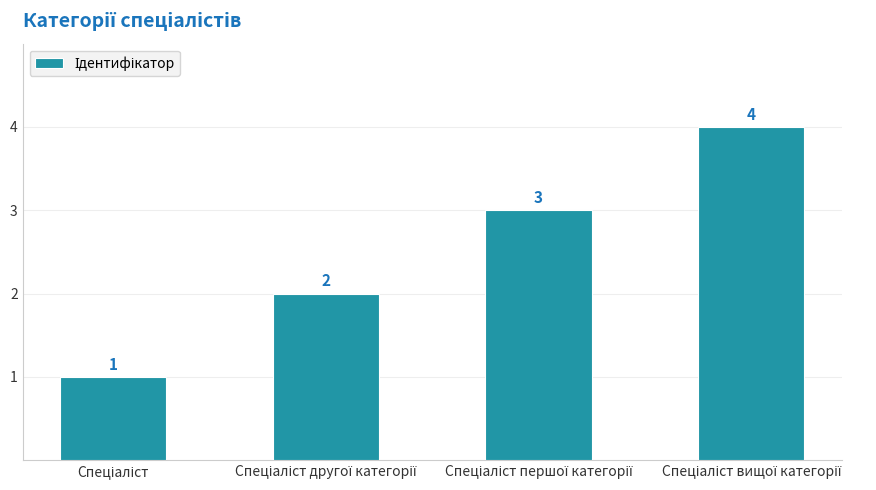

What is the sum of all values?

10